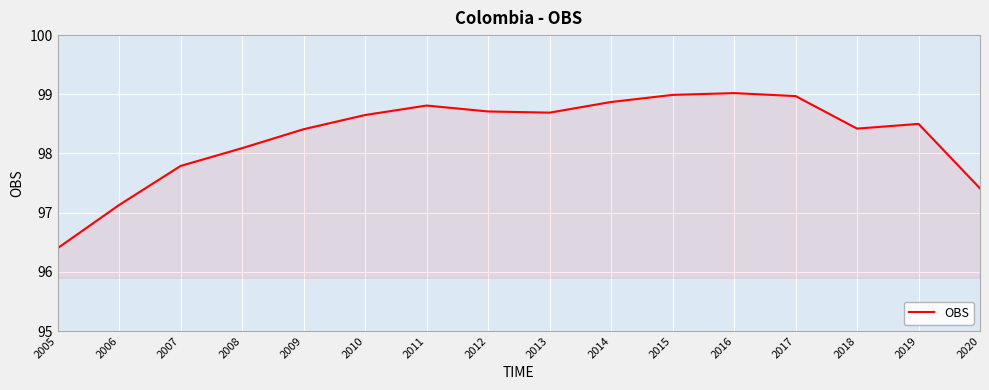

Read the value at 2016.

99.0